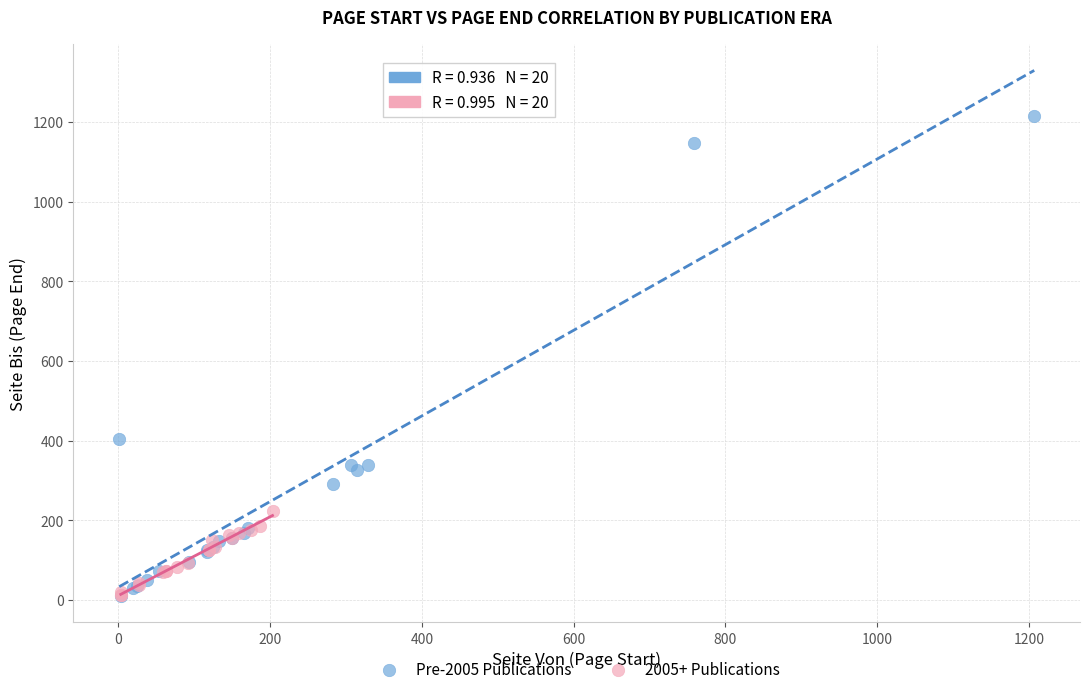

What are all the series names shown in the legend?

Pre-2005 Publications, 2005+ Publications